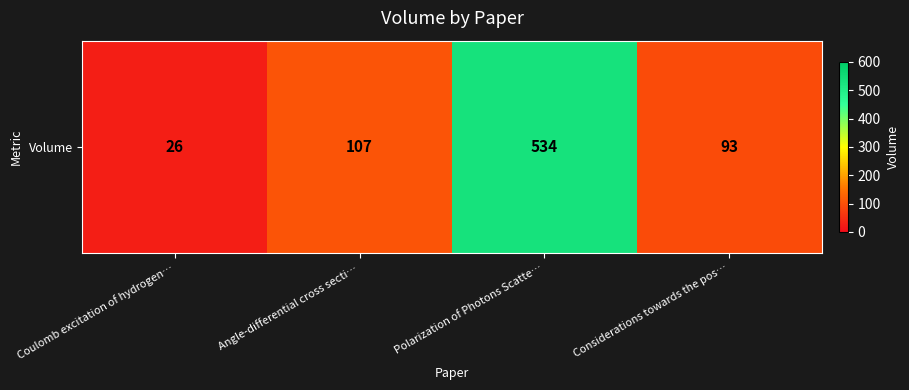

How many distinct data groups are displayed?

1